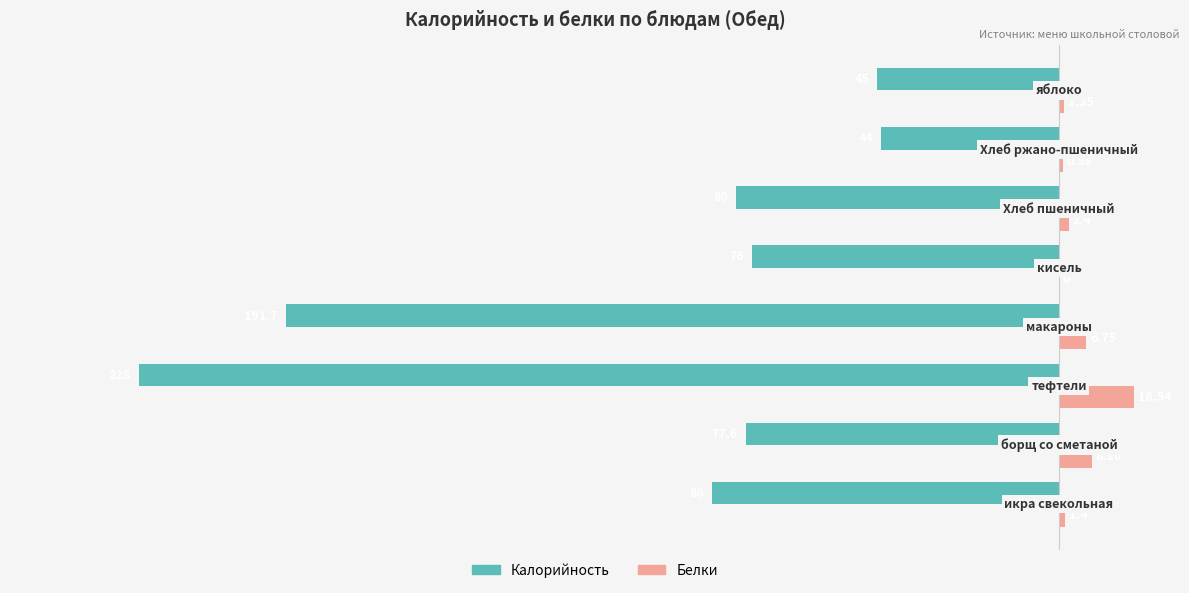

What are all the series names shown in the legend?

Калорийность, Белки